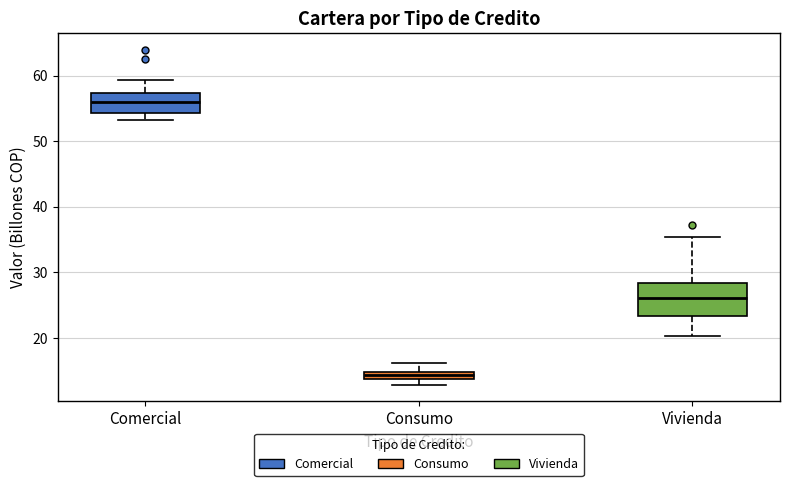

Which box is the tallest, from its lower edge to its upper edge?

Vivienda